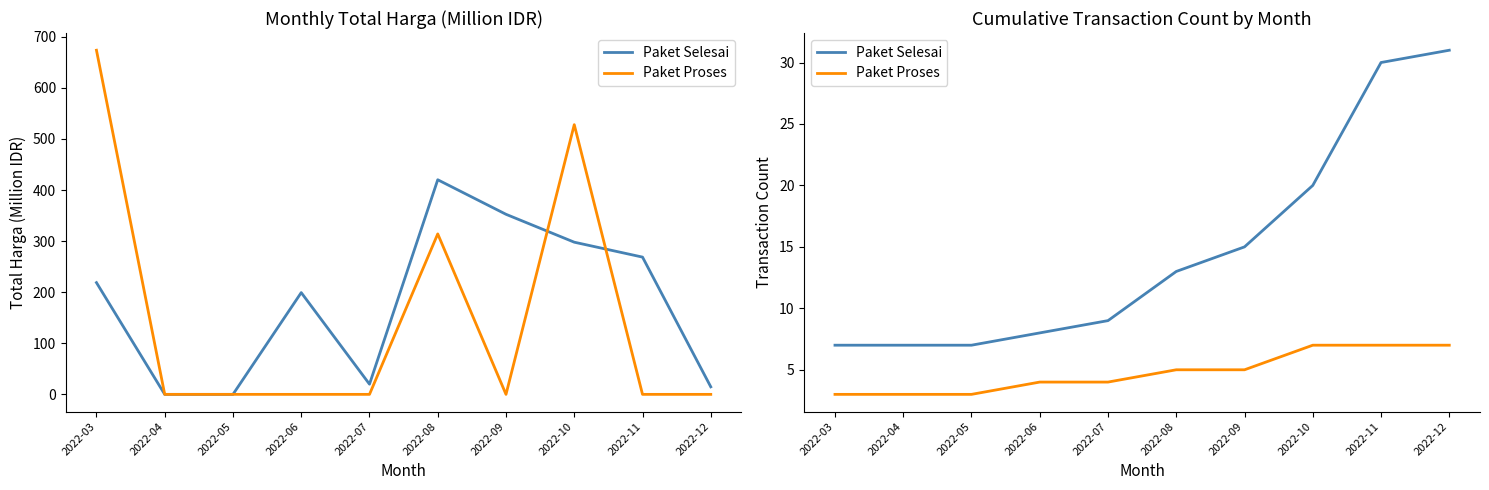

Read the Paket Selesai value at 2022-05, to the nearest 10.

10